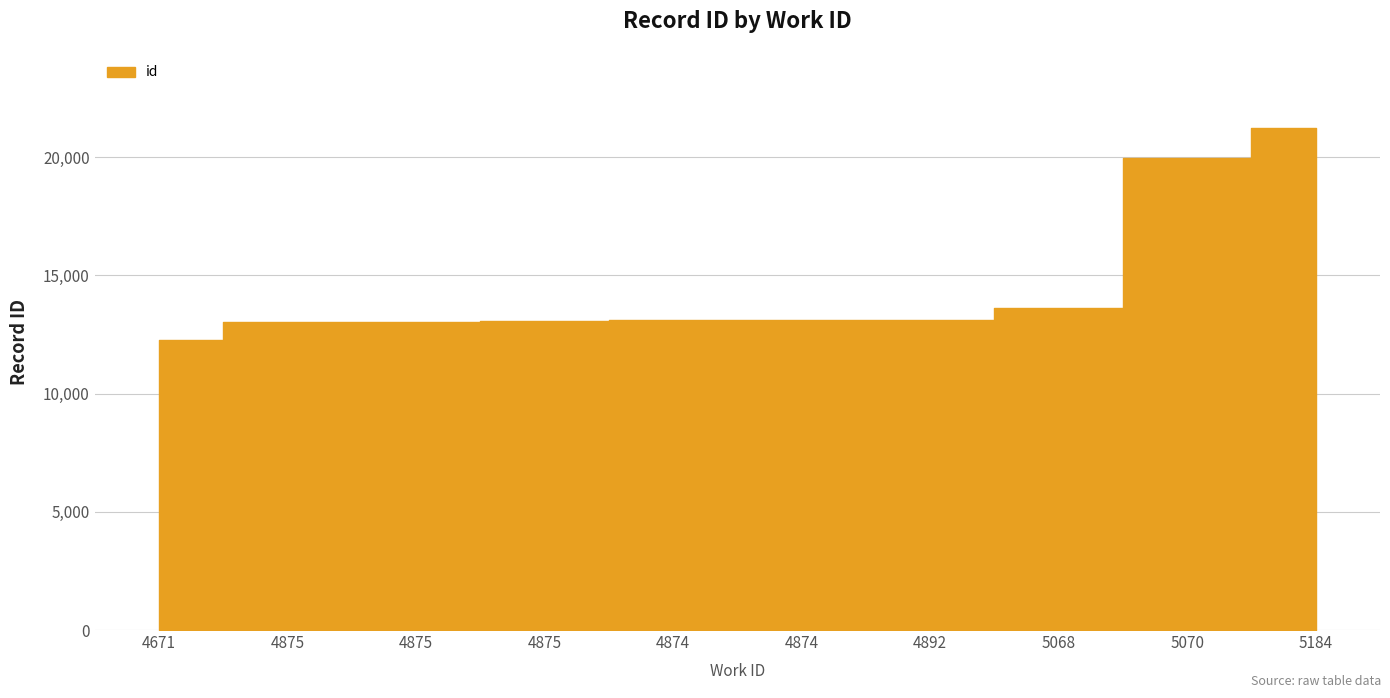

What is the average value?

14553